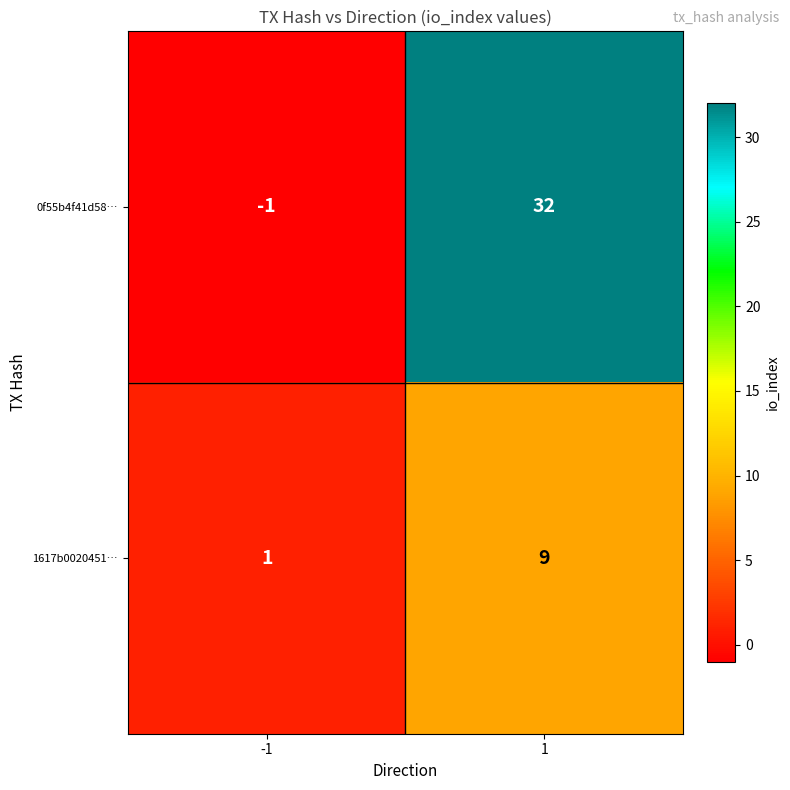

Which series changed the most between -1 and 1?

0f55b4f41d58…